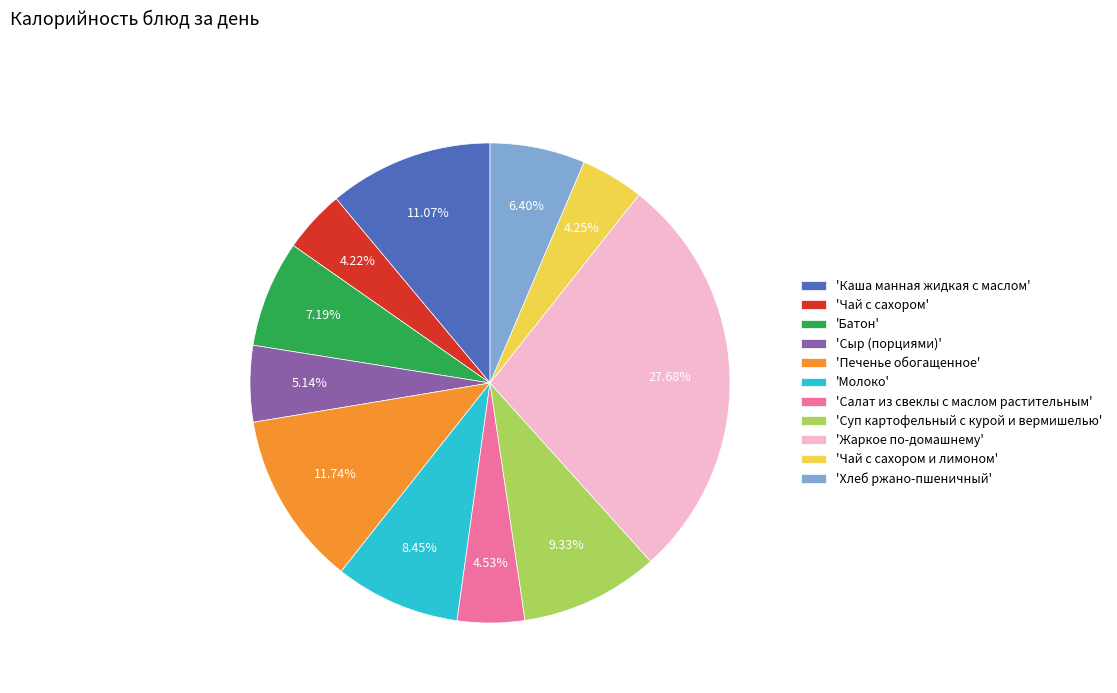

Is there any slice that represents more than half of the pie?

No